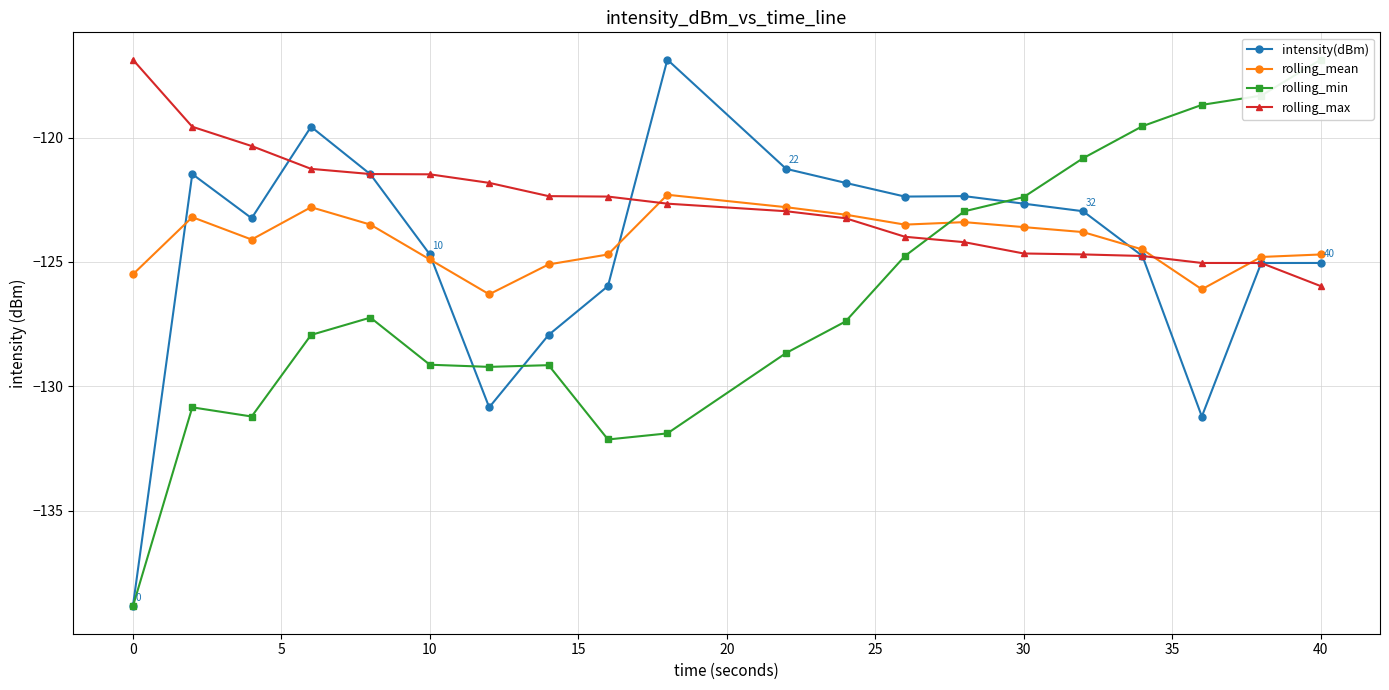

Is it true that rolling_max equals -36.7 at 0?

False